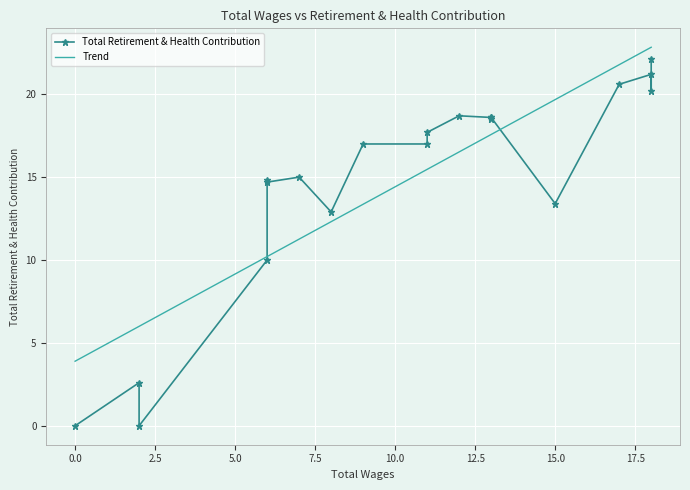

Rank the series by their maximum value, from lowest to highest.

Total Retirement & Health Contribution, Trend